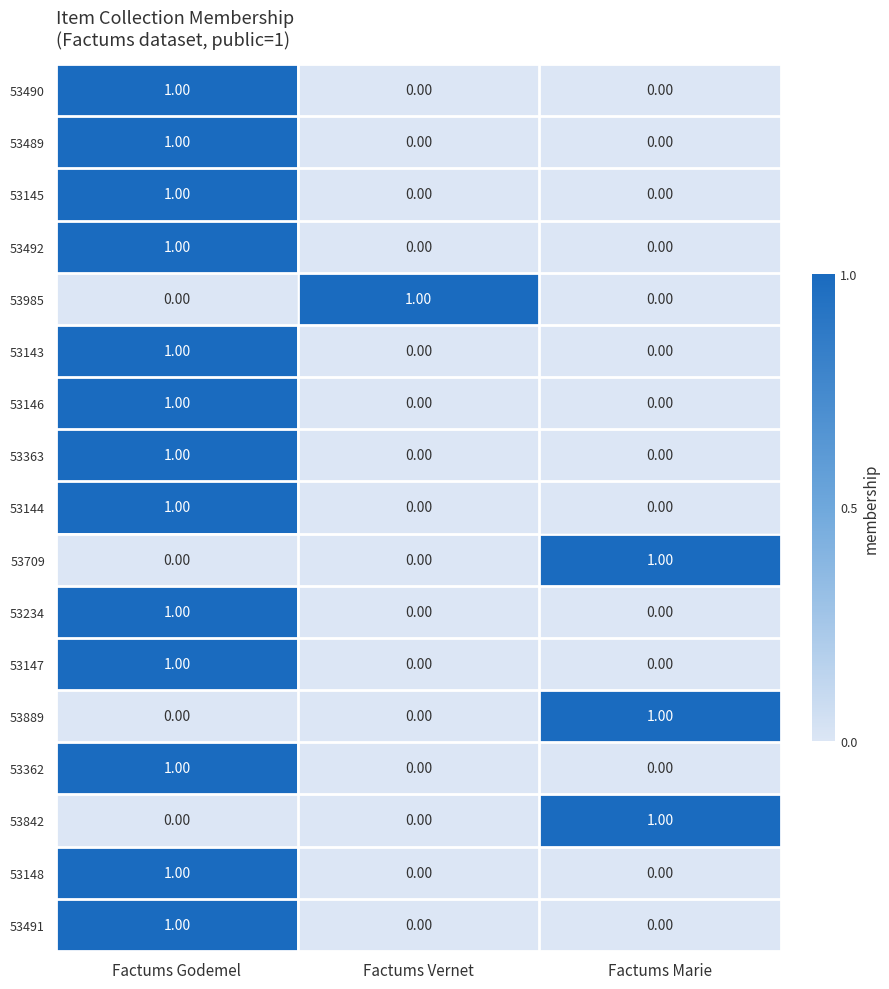

What is the total value across all series at Factums Godemel?

13